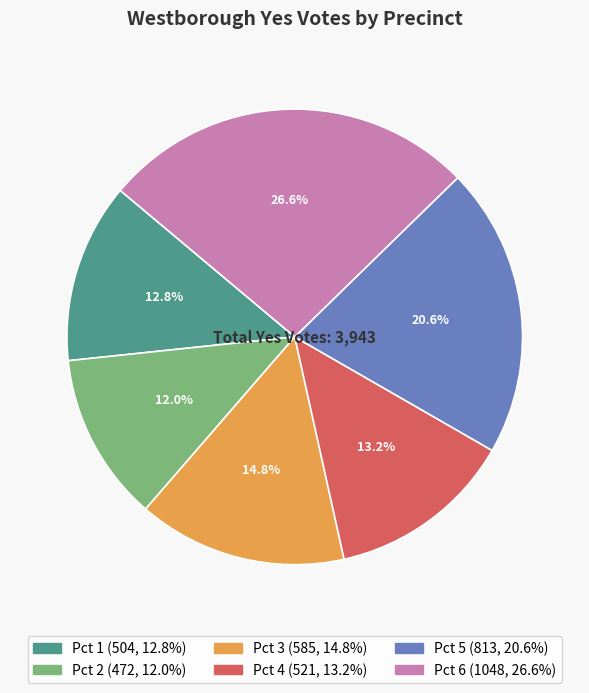

Does Pct 2 account for over 50% of the chart?

No